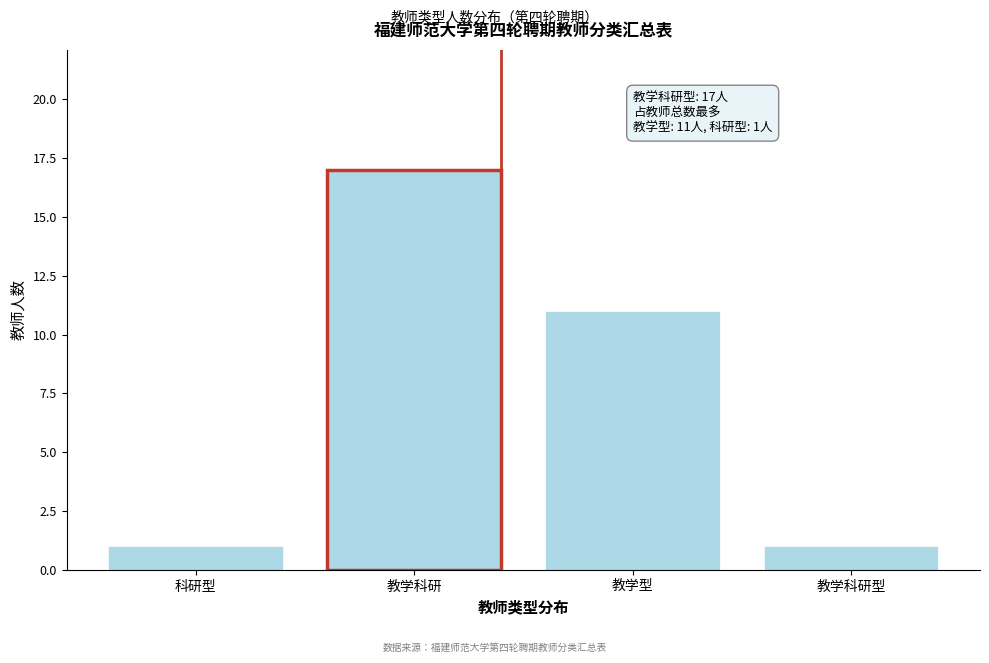

Reading left to right, what are all the values shown in this chart?

科研型=1	教学科研=17	教学型=11	教学科研型=1